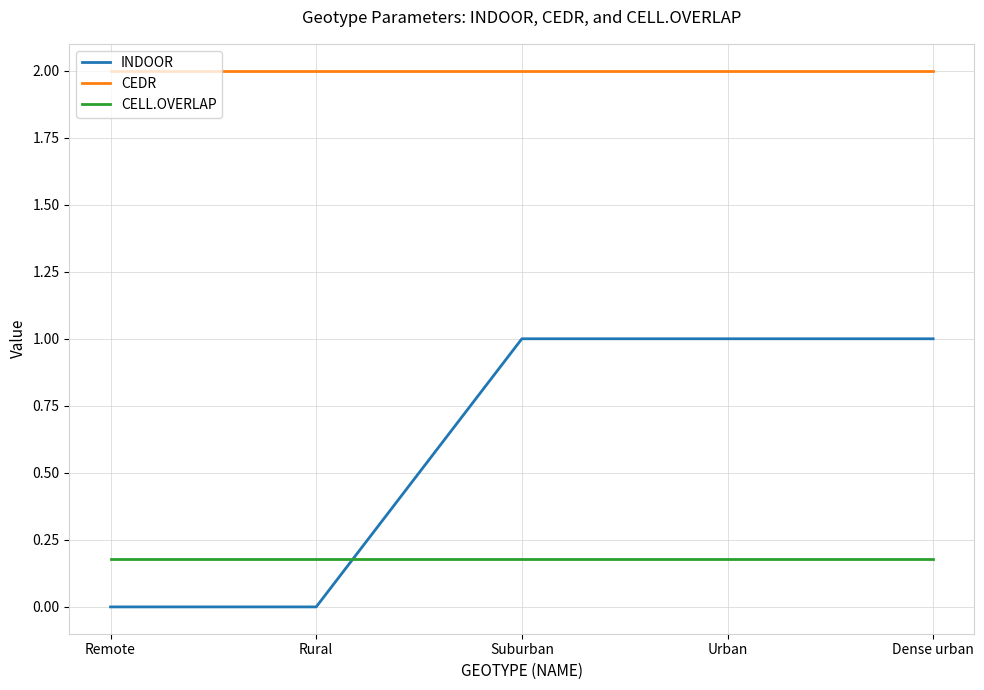

Which series has the largest total across all categories?

CEDR